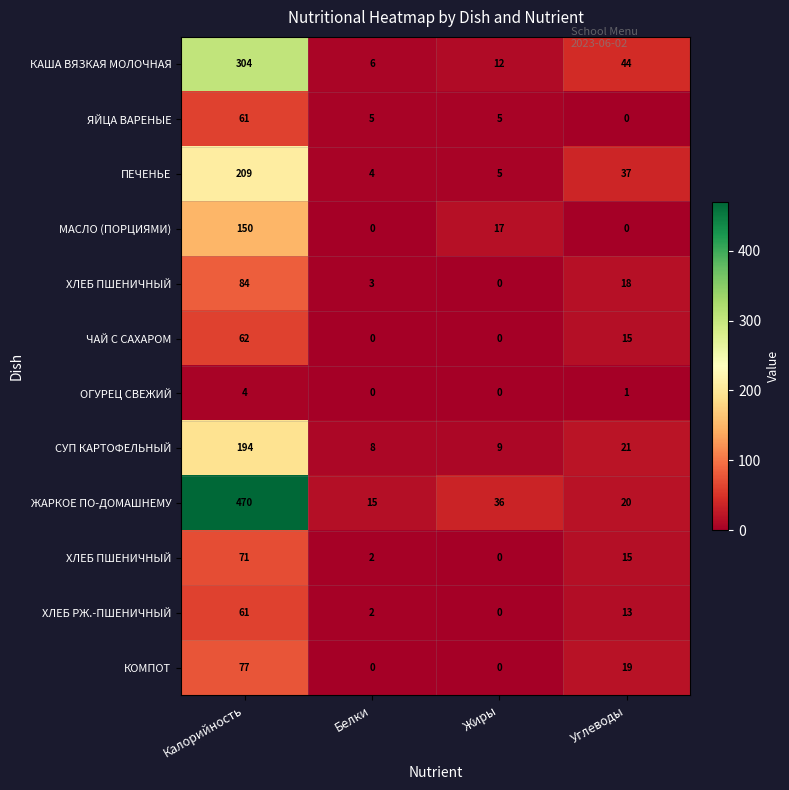

At how many categories does at least one series exceed 29?

3